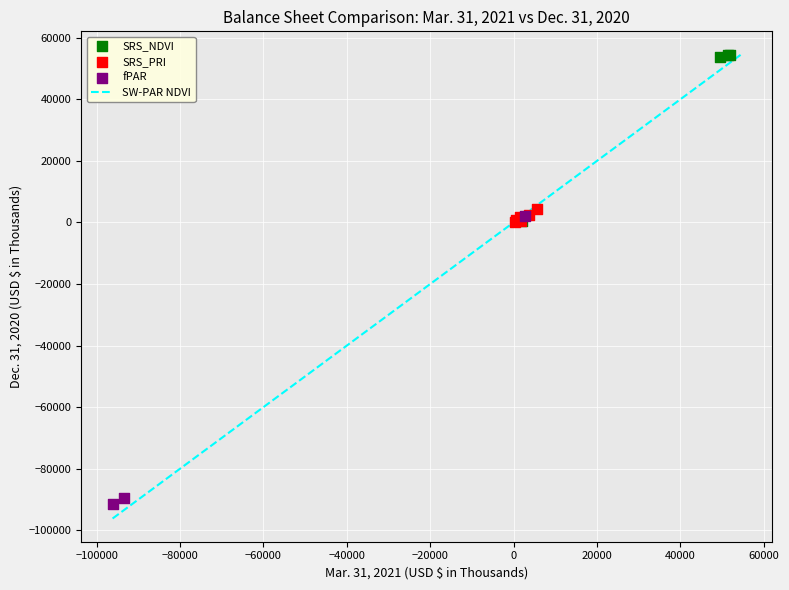

Which series has the largest Y range (max minus min)?

fPAR